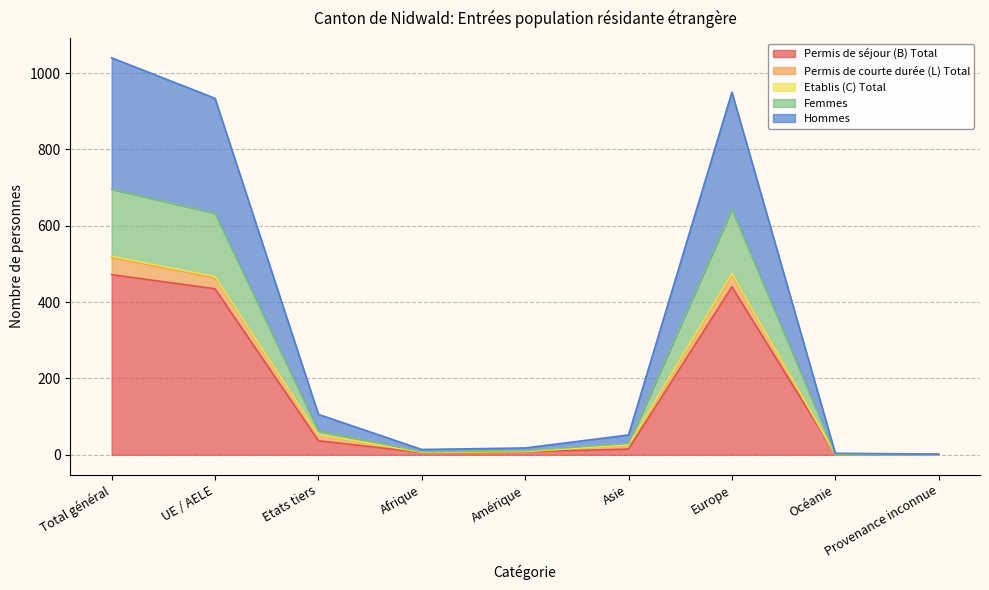

At which label does Permis de séjour (B) Total reach its peak?

Total général